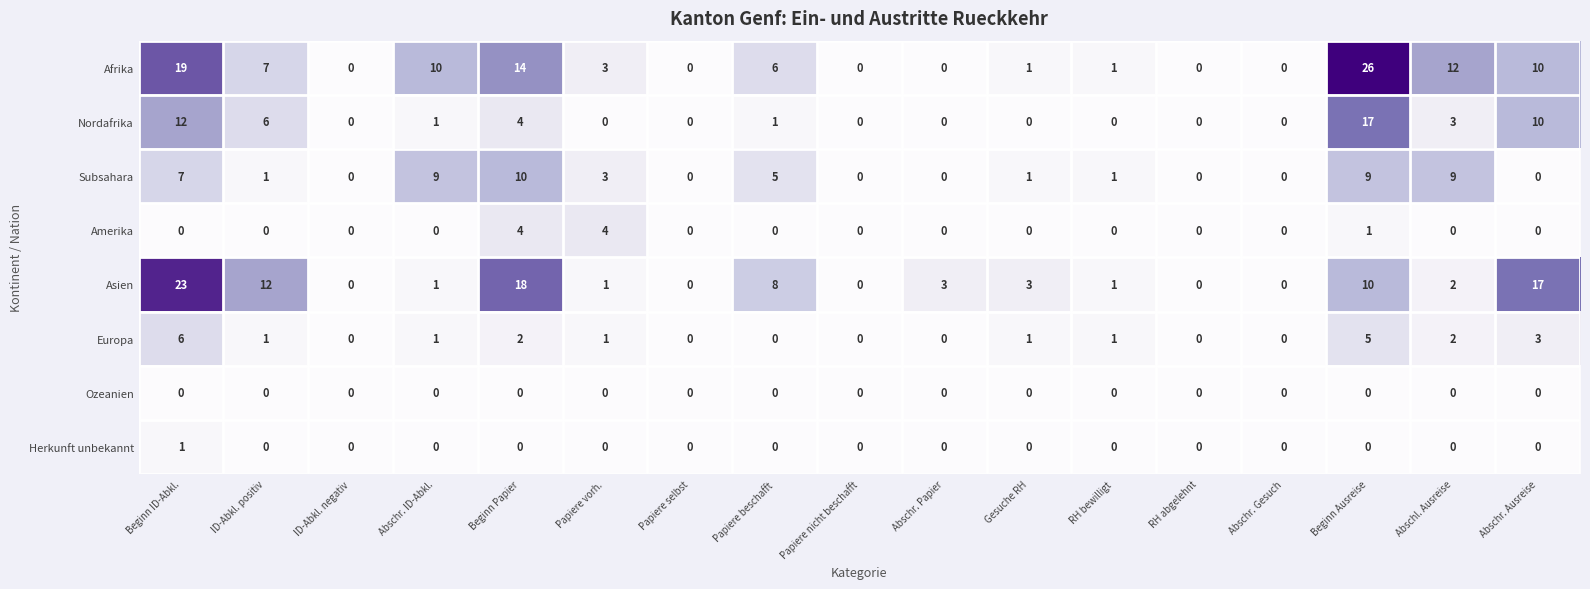

What is the difference between the maximum and minimum values in the Asien series?

23